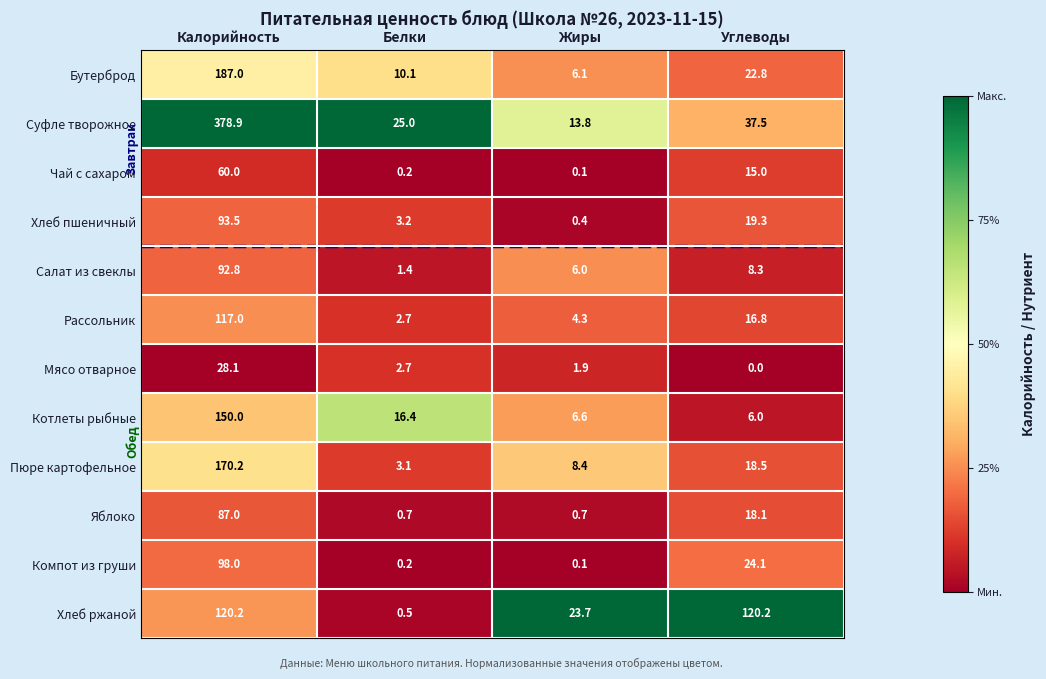

Rank the series by their maximum value, from lowest to highest.

Мясо отварное, Чай с сахаром, Яблоко, Салат из свеклы, Хлеб пшеничный, Компот из груши, Рассольник, Хлеб ржаной, Котлеты рыбные, Пюре картофельное, Бутерброд, Суфле творожное